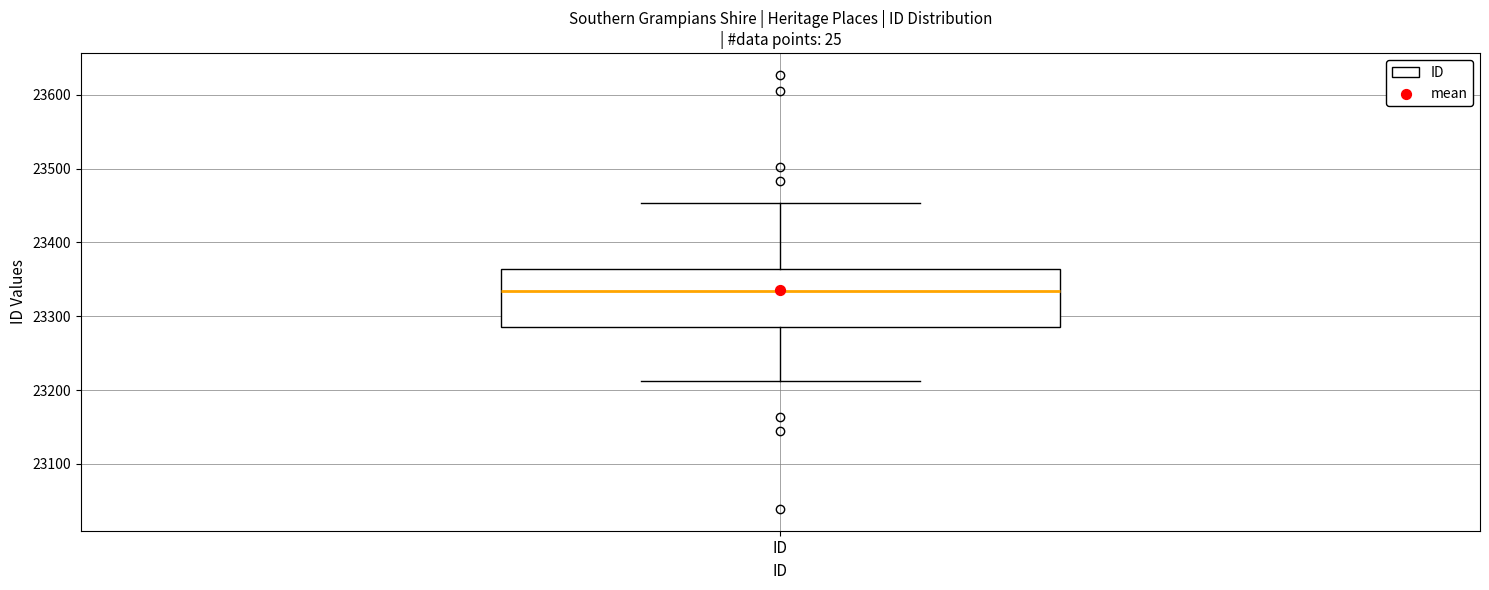

Where is the upper edge of the box for ID on the y-axis? The values are not printed on the chart, so give them approximately, as read against the axis.

23360